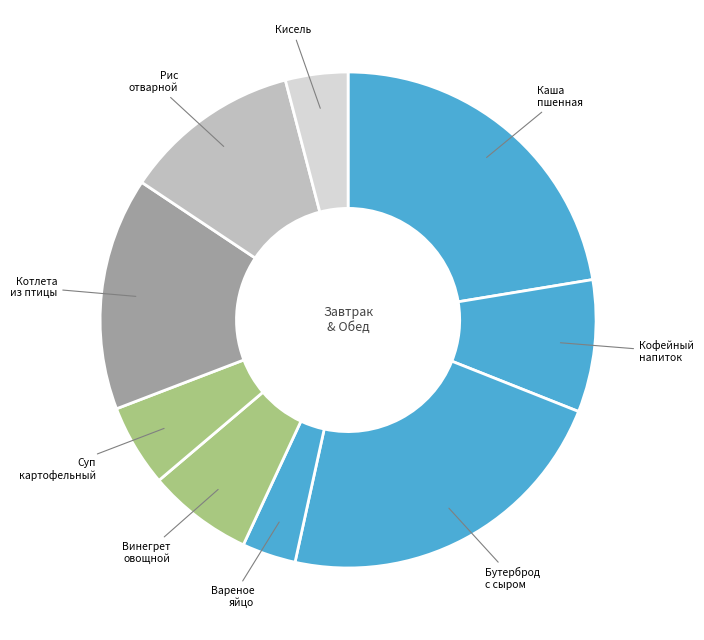

To the nearest percent, what is the difference between the largest and smallest slice percentages?

19%